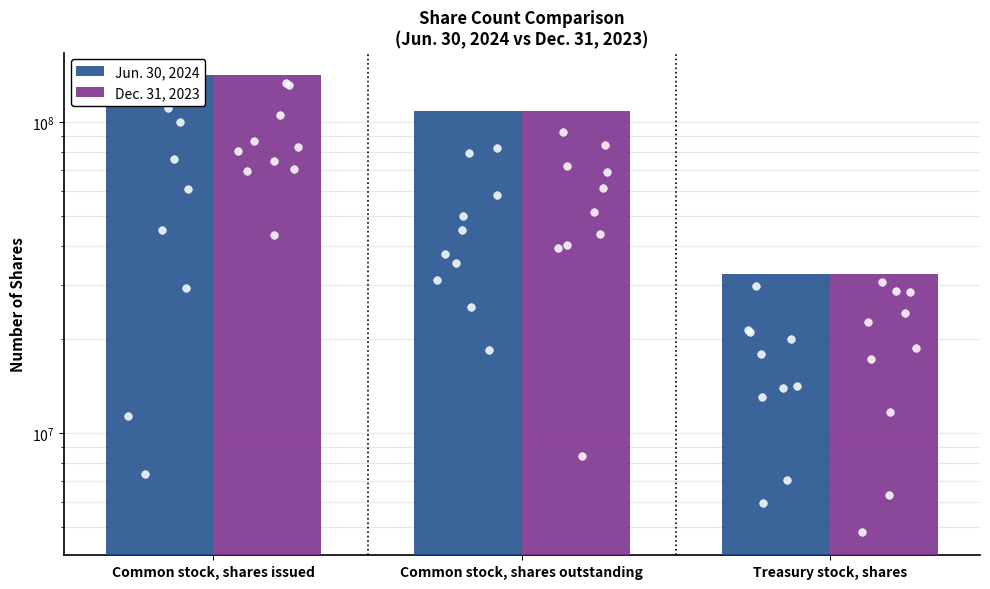

What are all the series names shown in the legend?

Jun. 30, 2024, Dec. 31, 2023